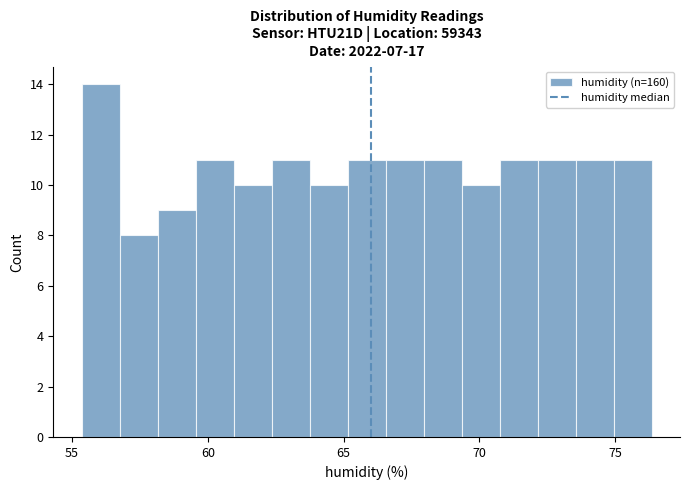

Around what value on the x-axis is the tallest bar? Give the approximate position of its centre, as read against the axis.

56.0